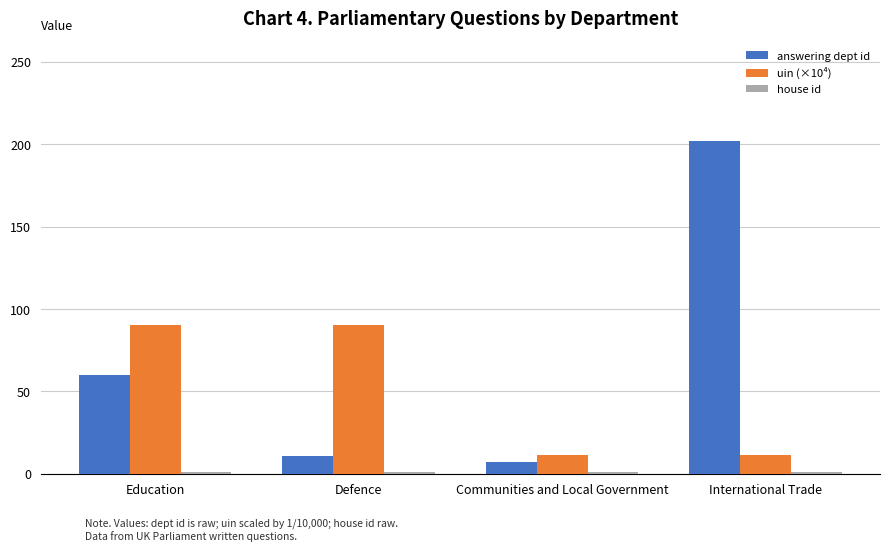

How many bars are there in each group?

3